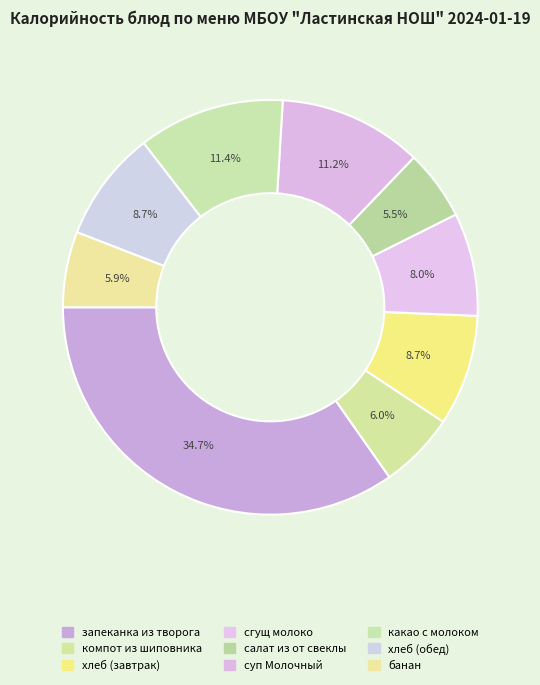

Combined, do компот из шиповника and банан account for over 50%?

No